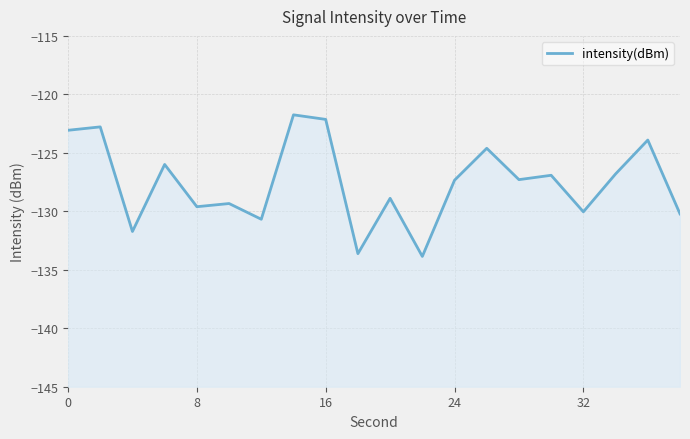

What is the smallest value displayed?

-133.9